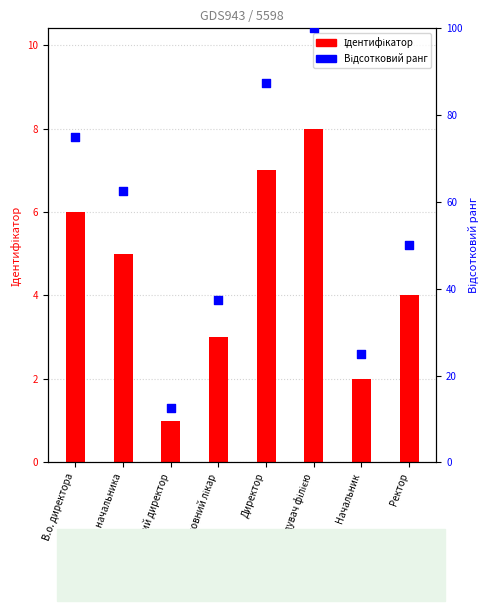

Which series has the widest spread of Y values?

Відсотковий ранг